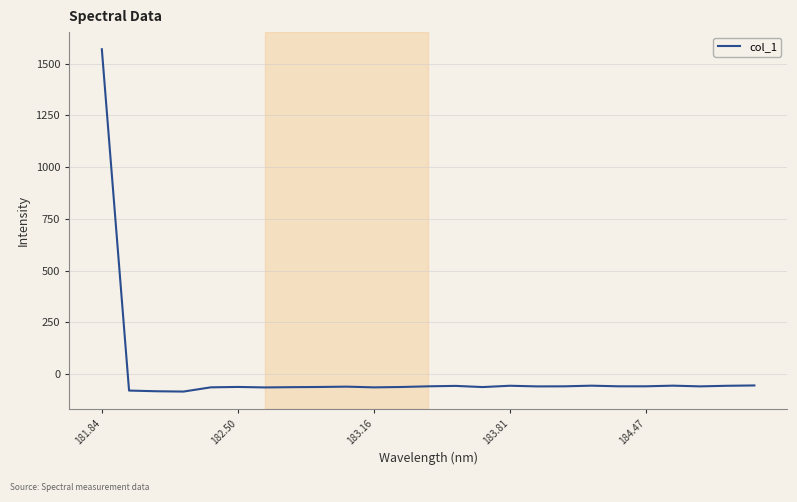

What is the difference between the maximum and minimum values?

1653.2